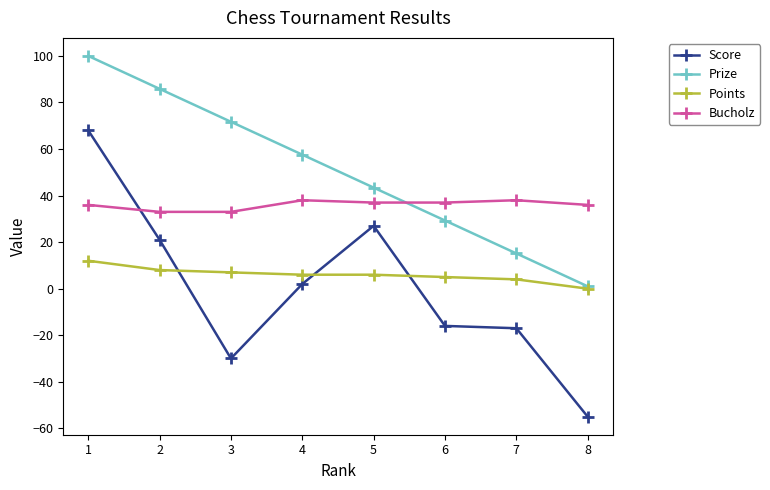

What is the minimum value shown in the chart?

-55.0